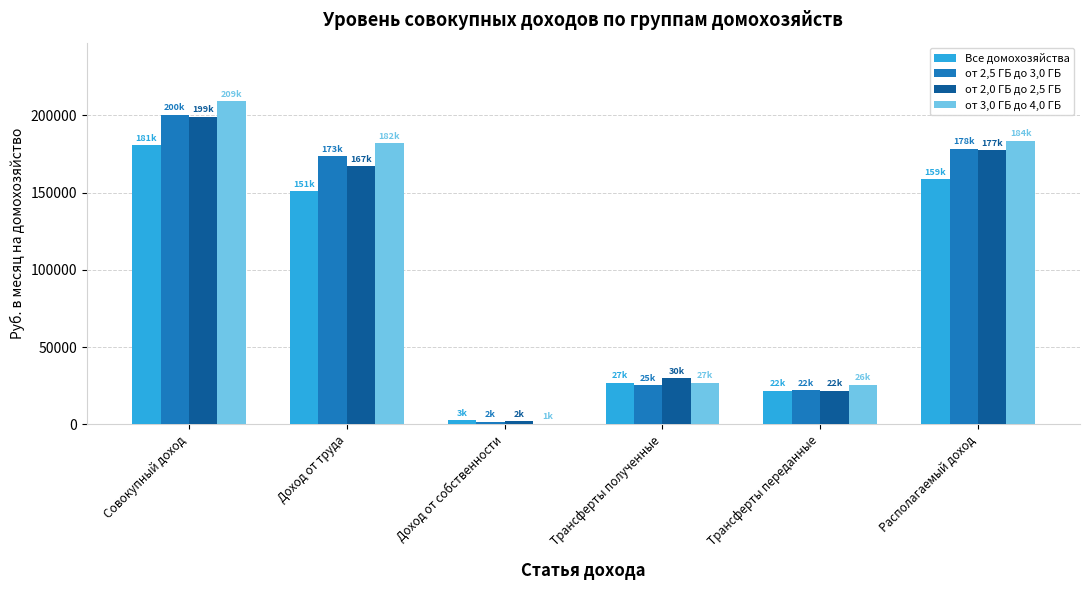

Is the value of от 3,0 ГБ до 4,0 ГБ at Располагаемый доход greater than the value of от 2,0 ГБ до 2,5 ГБ at Доход от собственности?

Yes